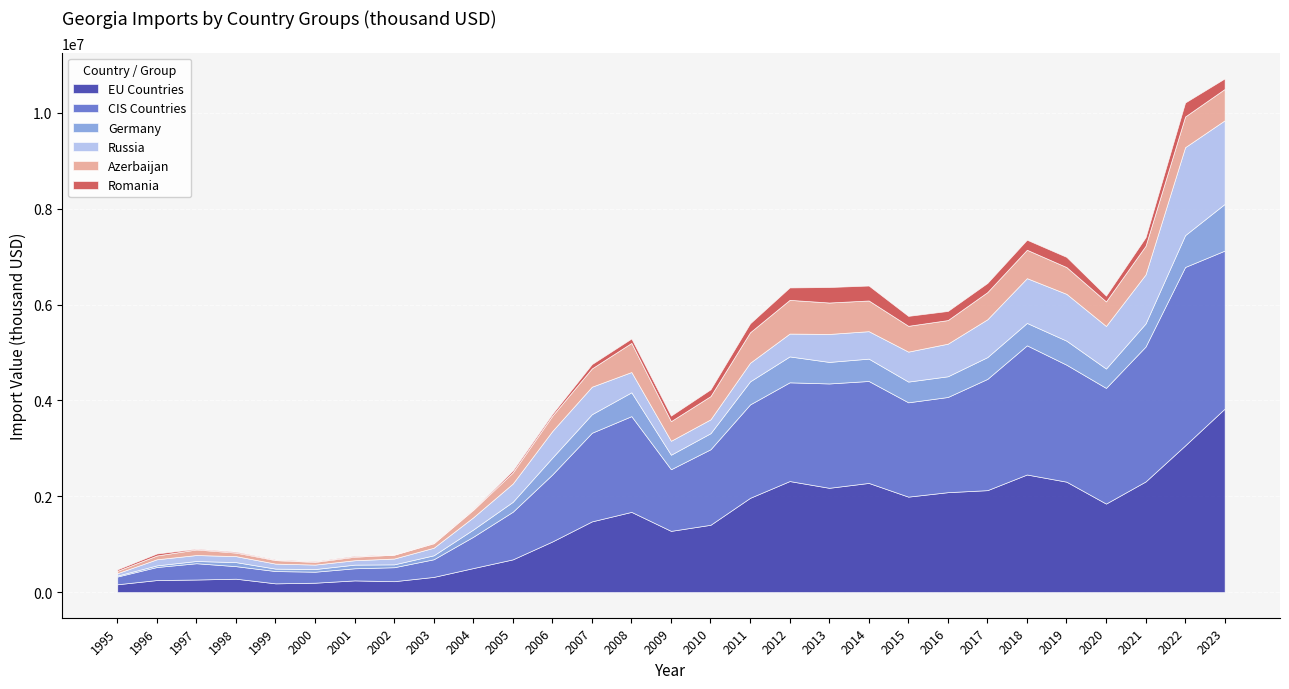

At which category does the chart reach its peak across all series?

2023